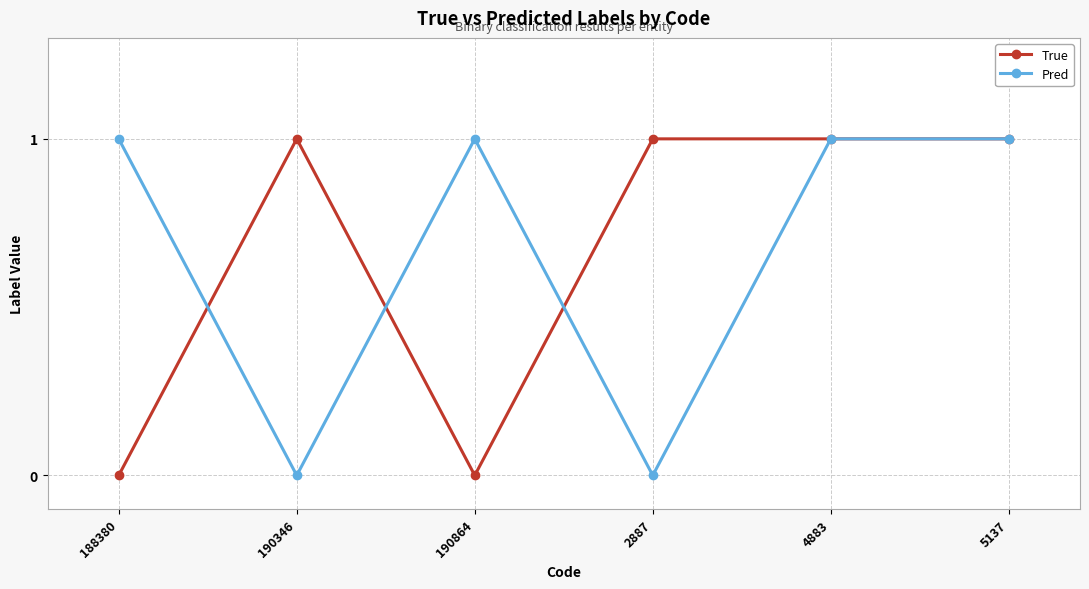

Reading left to right, transcribe all the data shown in this chart.

True: 0	1	0	1	1	1
Pred: 1	0	1	0	1	1